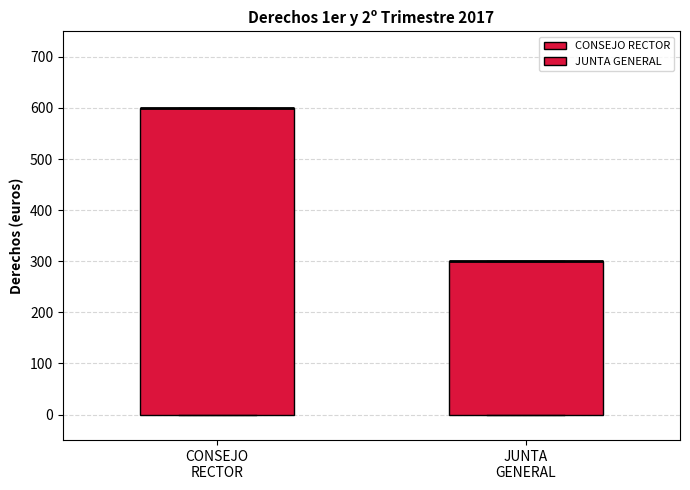

Which box is the tallest, from its lower edge to its upper edge?

CONSEJO RECTOR